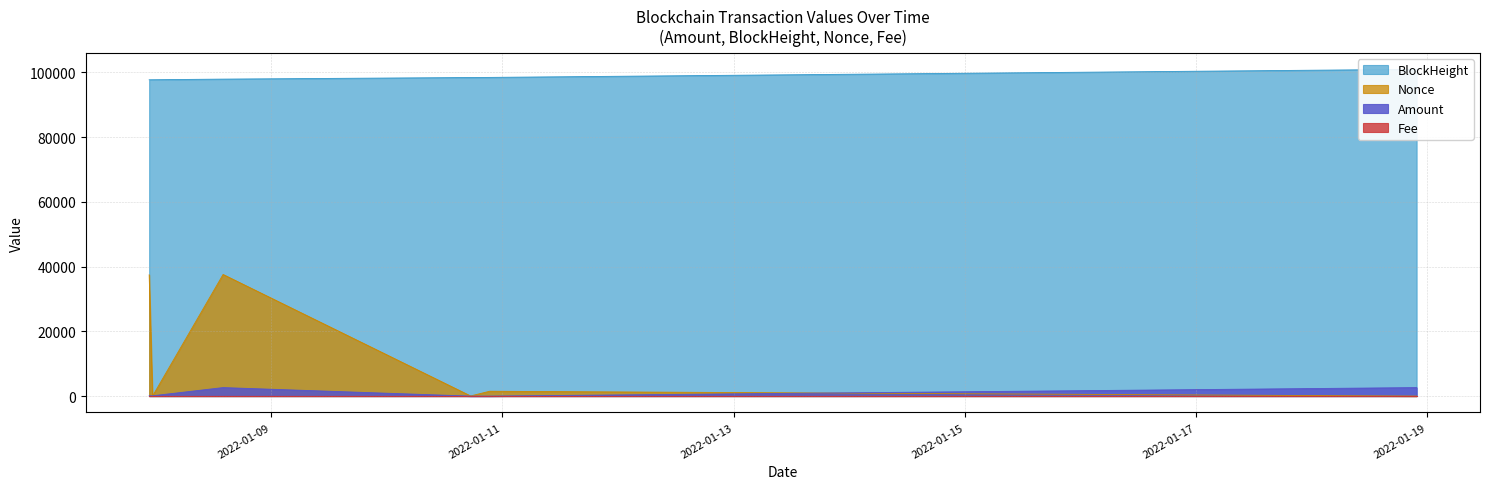

List the series in order of their peak value, highest first.

BlockHeight, Nonce, Amount, Fee